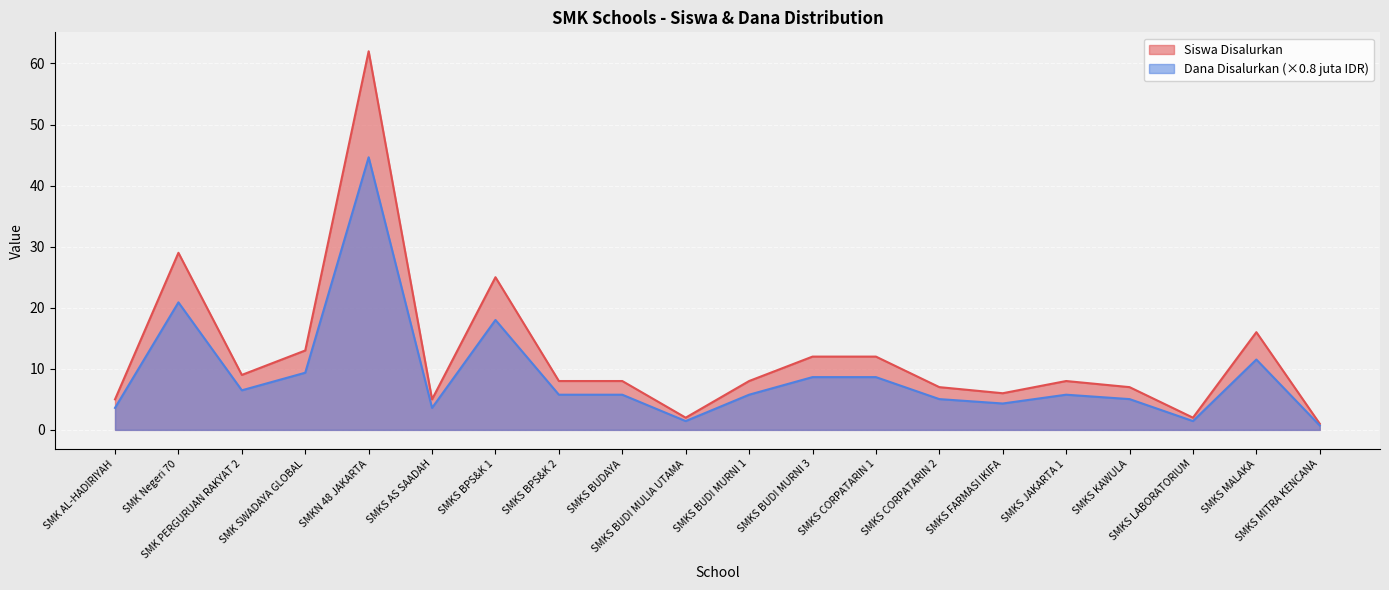

True or false: Dana Disalurkan (juta) has a value of 2.0 at SMKS CORPATARIN 1.

False